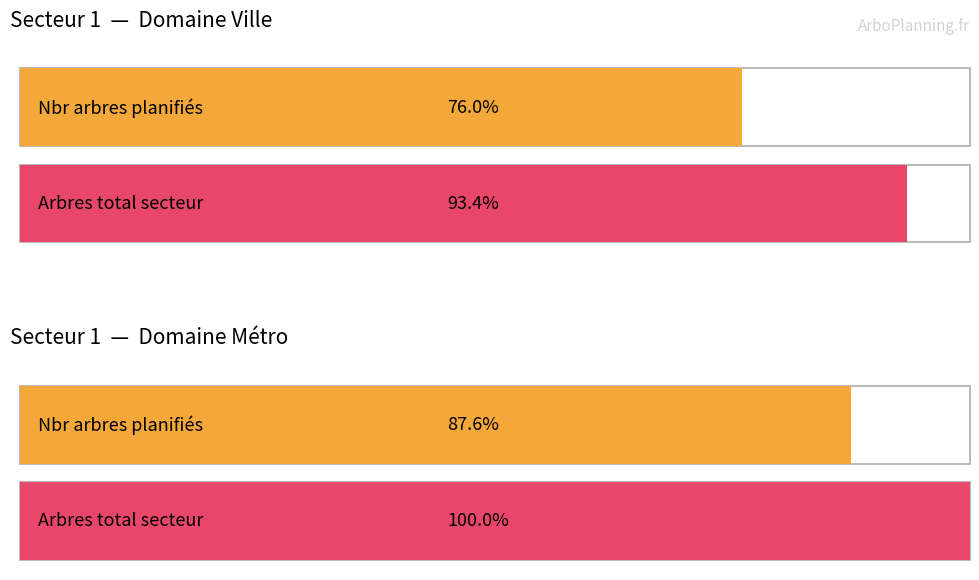

The Secteur series shows 0 at Secteur 1. True or false?

False